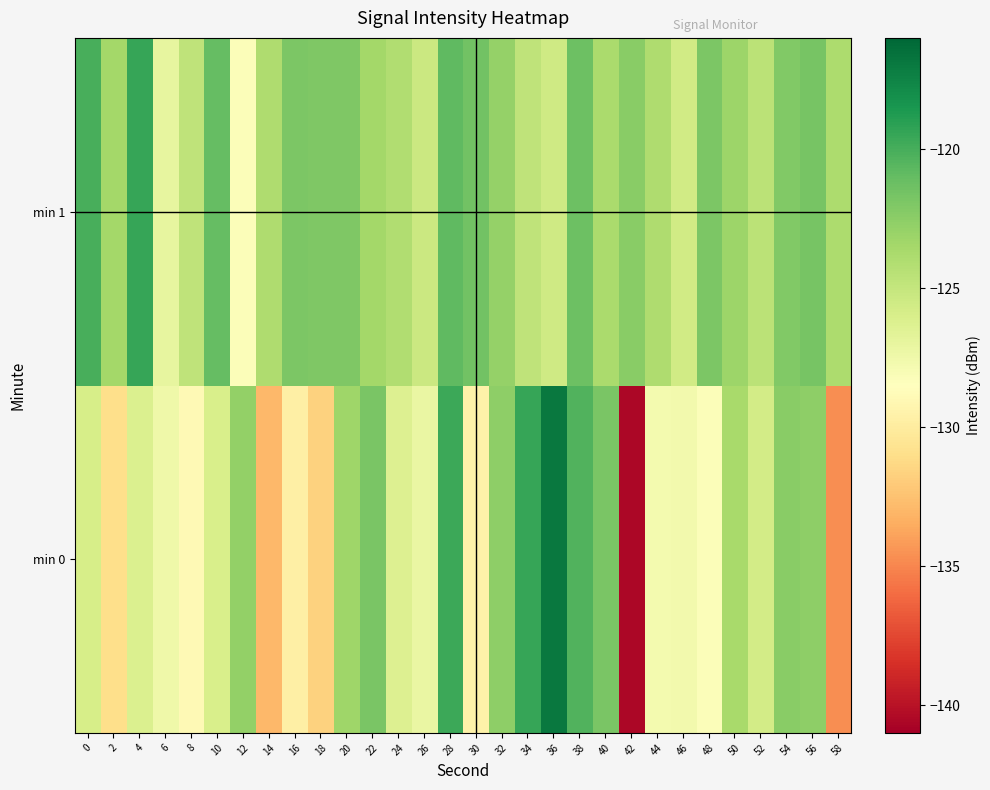

How many distinct data groups are displayed?

2